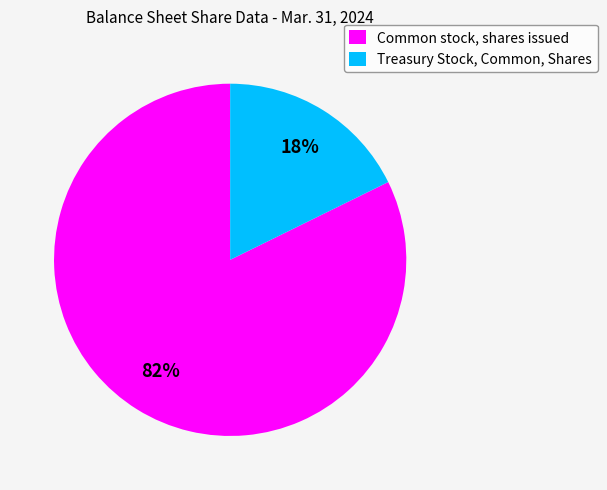

Combined, do Treasury Stock, Common, Shares and Common stock, shares issued account for over 50%?

Yes